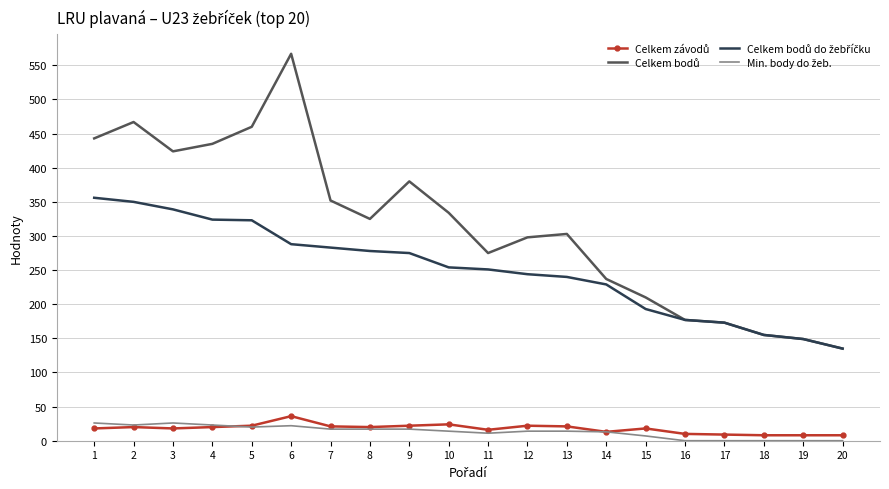

What is the greatest value displayed?

567